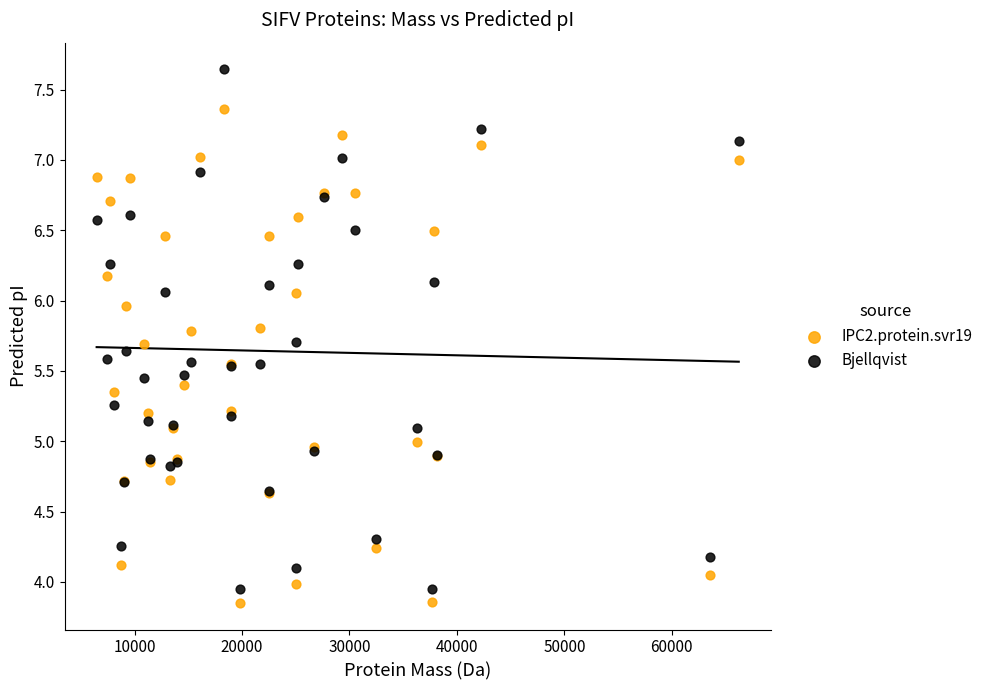

What are all the series names shown in the legend?

IPC2.protein.svr19, Bjellqvist